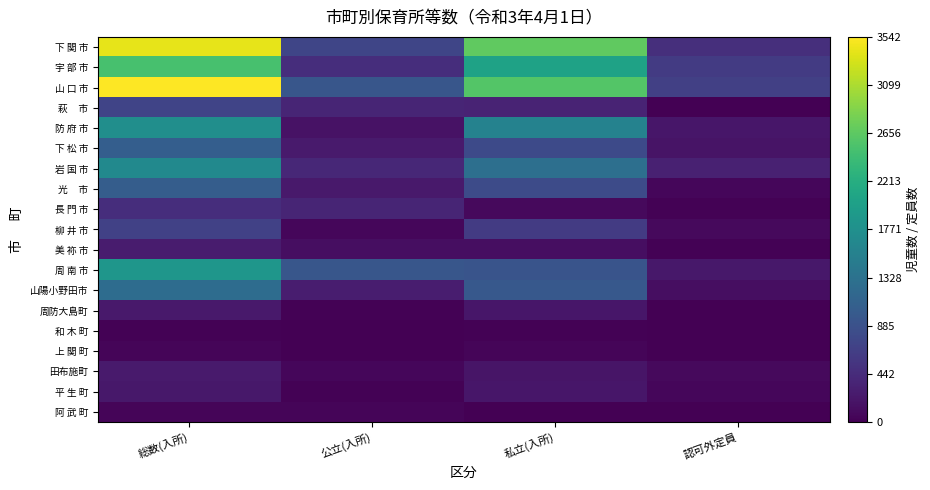

At which category is the sum across all series the highest?

総数(入所)